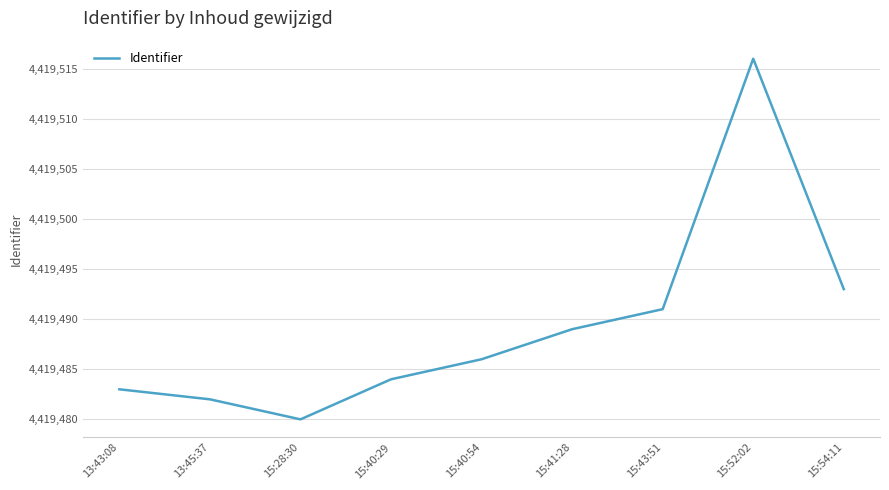

What is the ratio of the value at 13:43:08 to the value at 15:28:30?

1.0